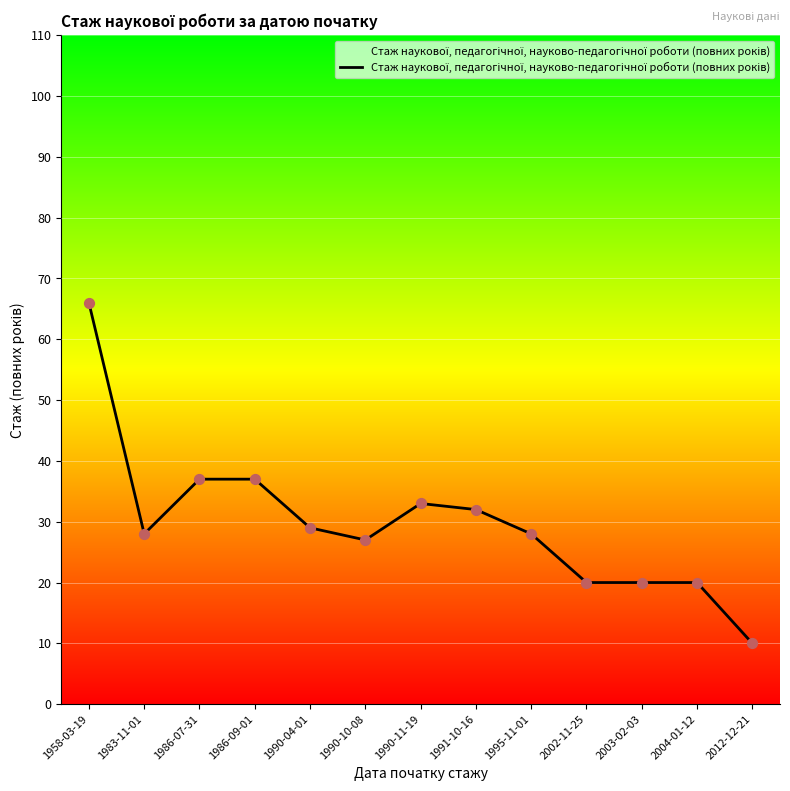

Between 1990-04-01 and 1983-11-01, which is larger?

1990-04-01